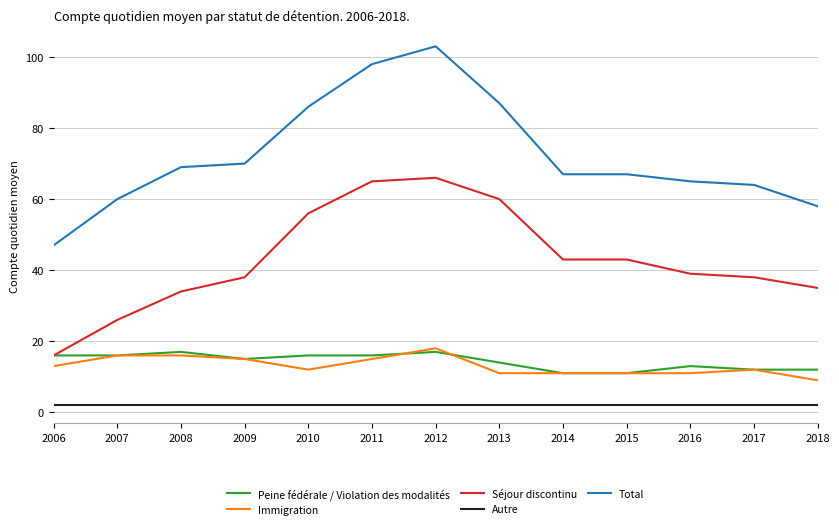

At how many categories does at least one series exceed 68?

6